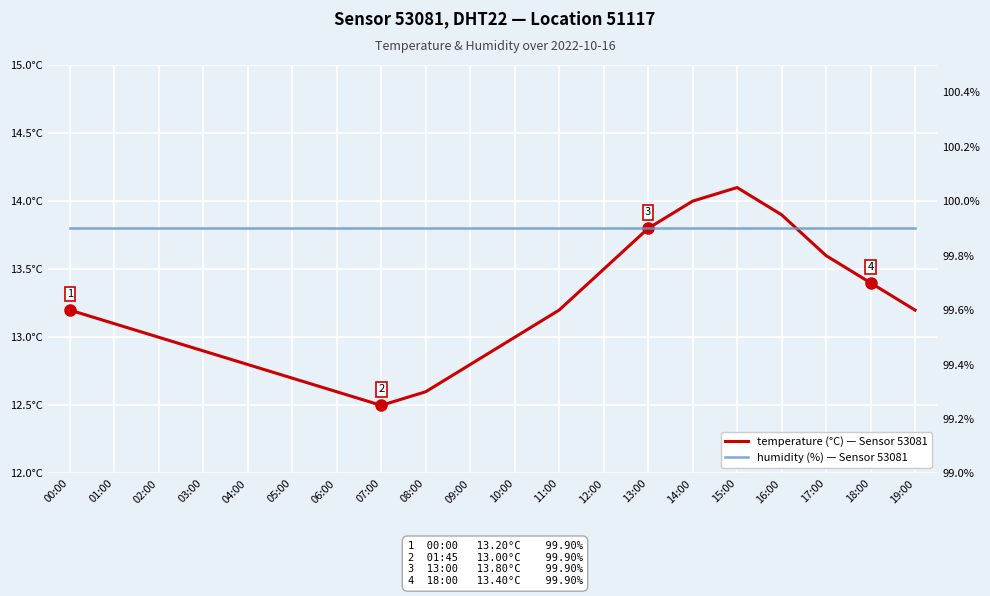

Reading left to right, extract all data points from this chart.

temperature: 00:00=13.2	01:00=13.1	02:00=13.0	03:00=12.9	04:00=12.8	05:00=12.7	06:00=12.6	07:00=12.5	08:00=12.6	09:00=12.8	10:00=13.0	11:00=13.2	12:00=13.5	13:00=13.8	14:00=14.0	15:00=14.1	16:00=13.9	17:00=13.6	18:00=13.4	19:00=13.2
humidity: 00:00=99.9	01:00=99.9	02:00=99.9	03:00=99.9	04:00=99.9	05:00=99.9	06:00=99.9	07:00=99.9	08:00=99.9	09:00=99.9	10:00=99.9	11:00=99.9	12:00=99.9	13:00=99.9	14:00=99.9	15:00=99.9	16:00=99.9	17:00=99.9	18:00=99.9	19:00=99.9